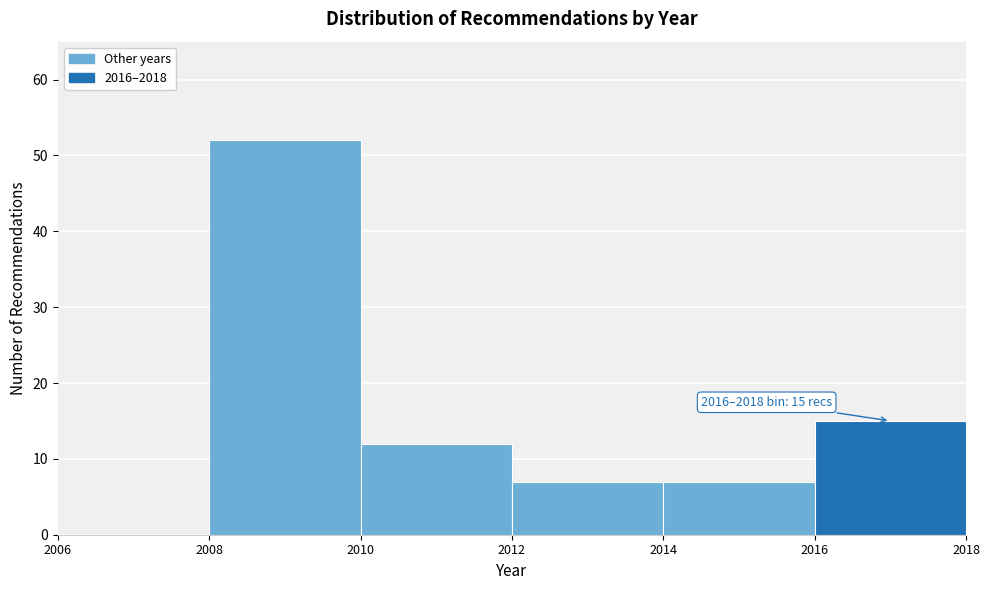

Over which range of the x-axis is the bar tallest?

2008 to 2010